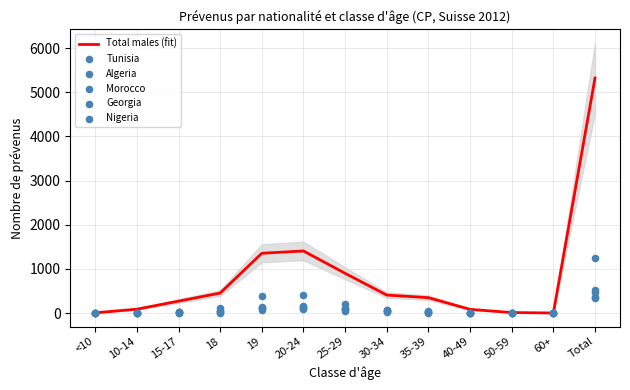

Which series has the widest spread of Y values?

Total males (fit)